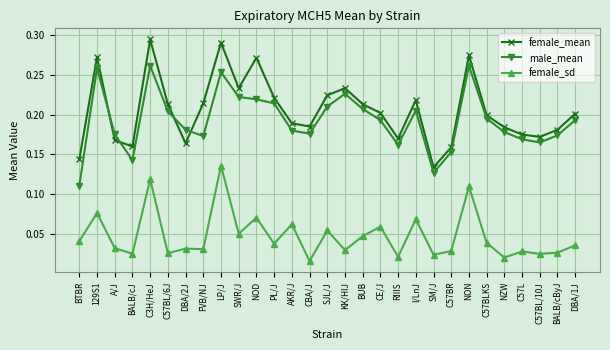

True or false: male_mean and female_mean intersect in this chart.

True